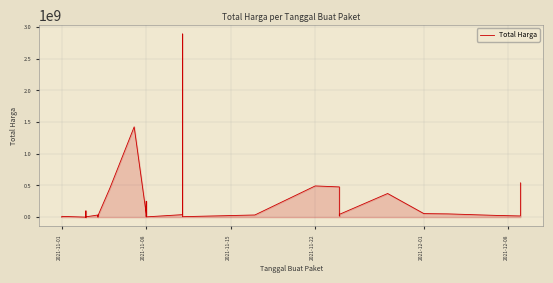

The chart shows a value of 684939991 at 14. True or false?

False